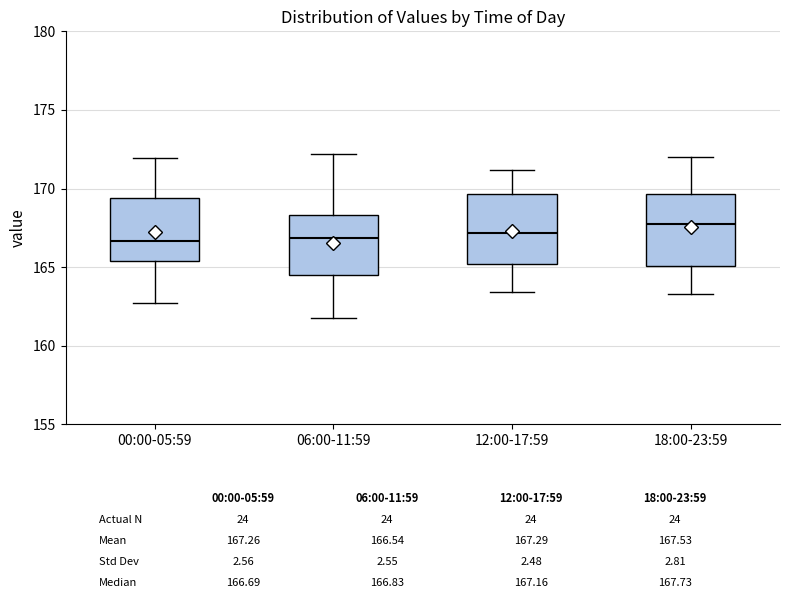

Reading left to right, read every box against the y-axis: the position of its median line, the range the box covers, and the ends of its whiskers. The values are not printed on the chart, so give them approximately, as read against the axis.

00:00-05:59: median 166.5, box 165.5 to 169.5, whiskers 162.5 to 172.0
06:00-11:59: median 167.0, box 164.5 to 168.5, whiskers 161.5 to 172.0
12:00-17:59: median 167.0, box 165.0 to 169.5, whiskers 163.5 to 171.0
18:00-23:59: median 167.5, box 165.0 to 169.5, whiskers 163.5 to 172.0